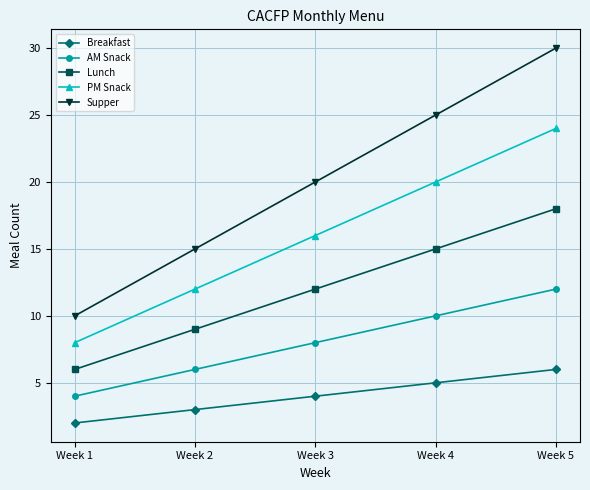

True or false: Breakfast has a value of 3 at Week 2.

True